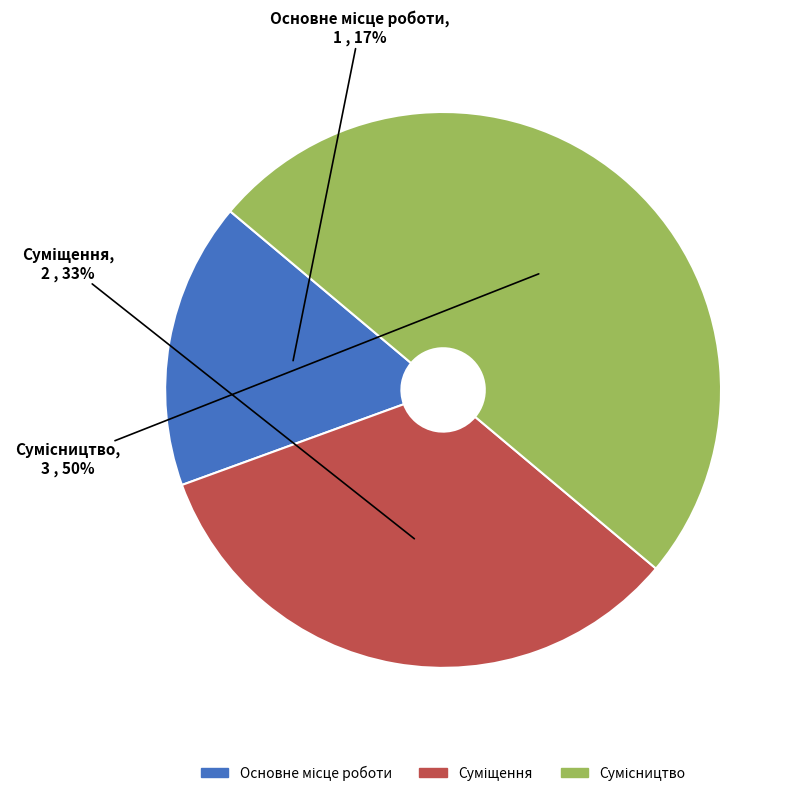

To the nearest percent, what is the difference between the largest and smallest slice percentages?

33%